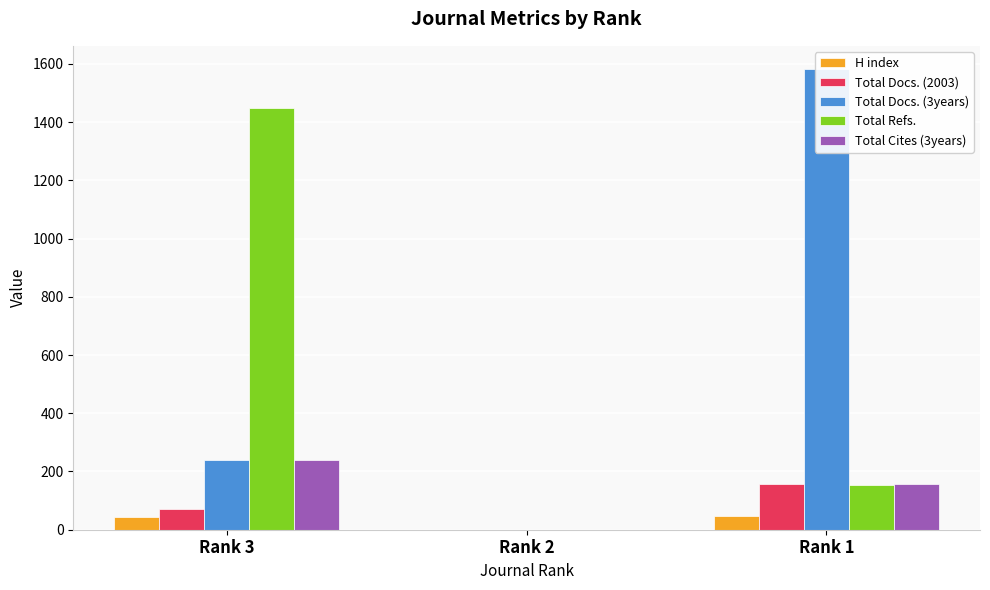

How many distinct data groups are displayed?

5